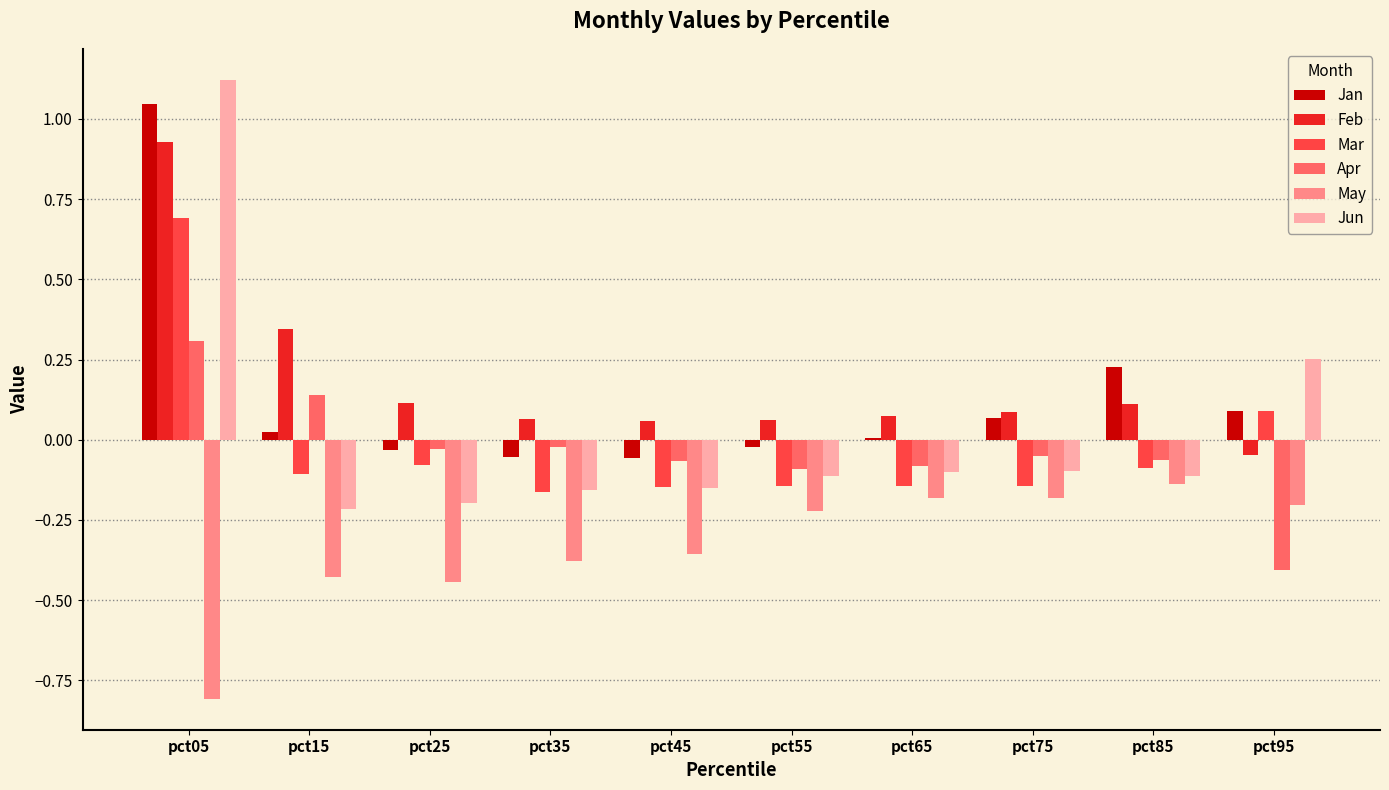

What is the sum of all Feb values?

1.8